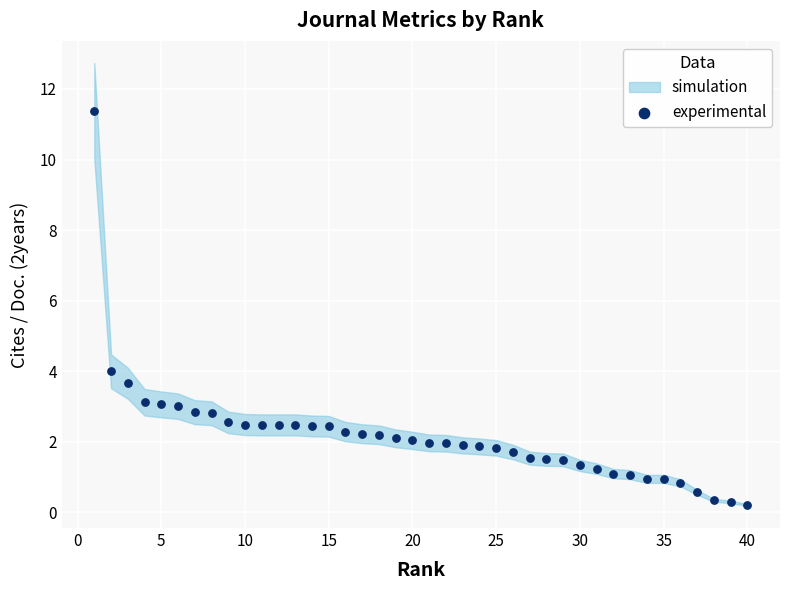

What is the range of X values (max minus min)?

39.0